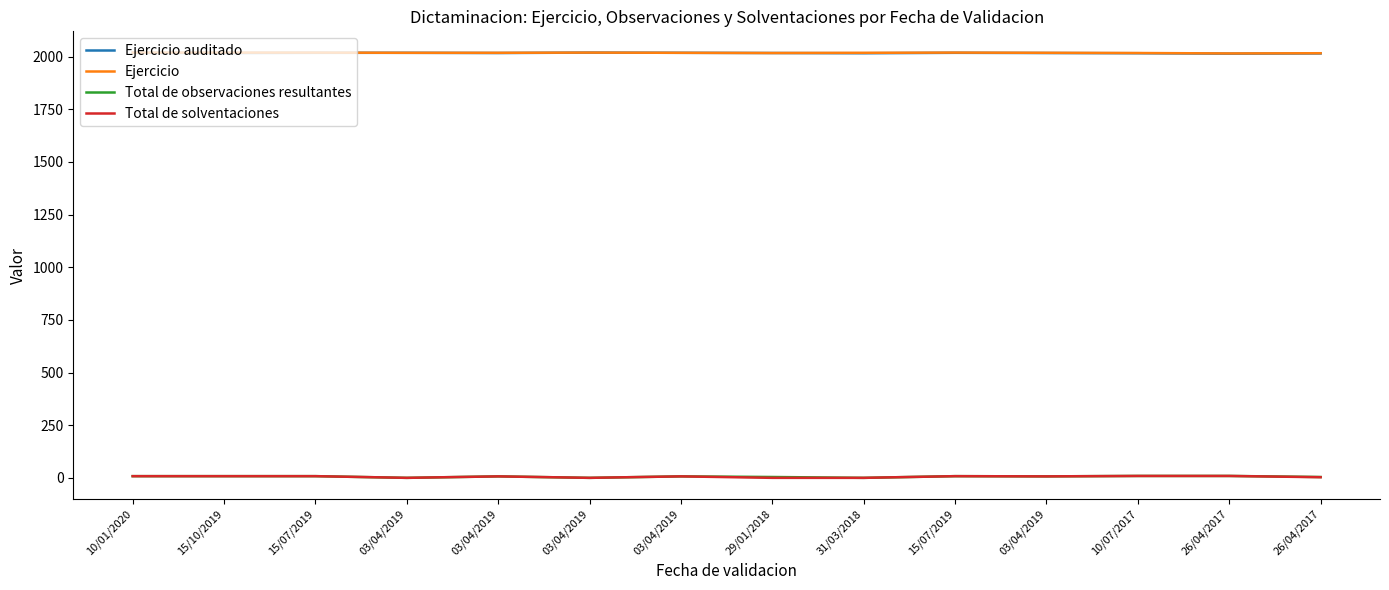

Between 10/07/2017 and 26/04/2017, which is larger?

10/07/2017